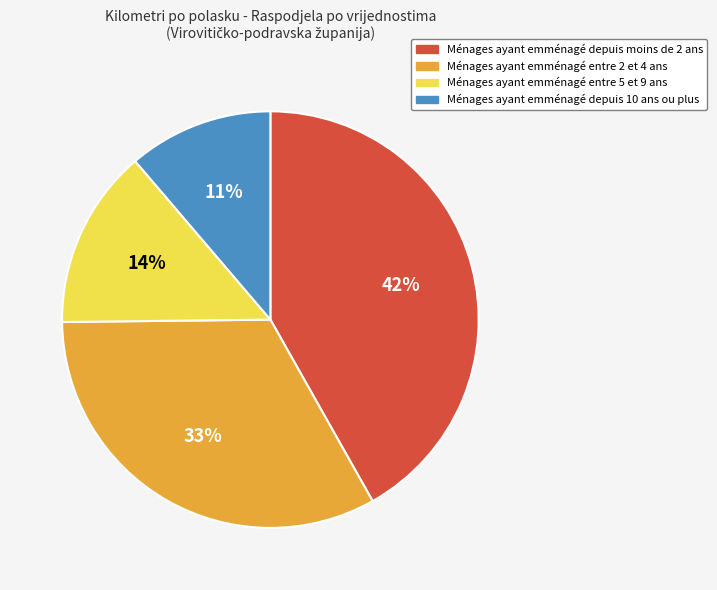

To the nearest percent, what is the difference between the largest and smallest slice percentages?

31%